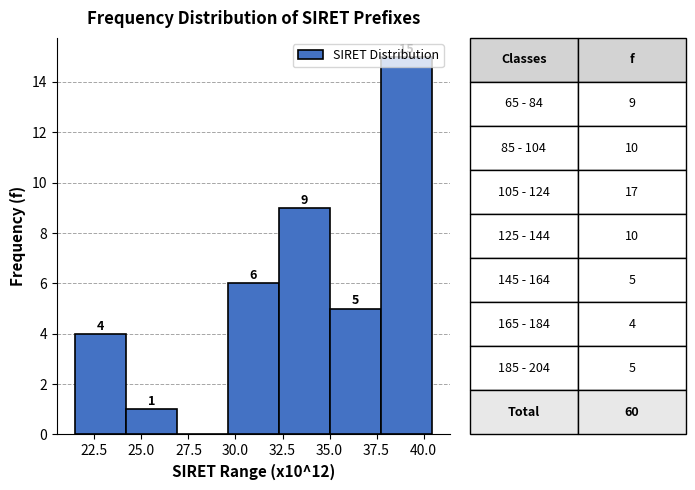

Which range on the x-axis has the tallest bar?

37.5 to 40.5